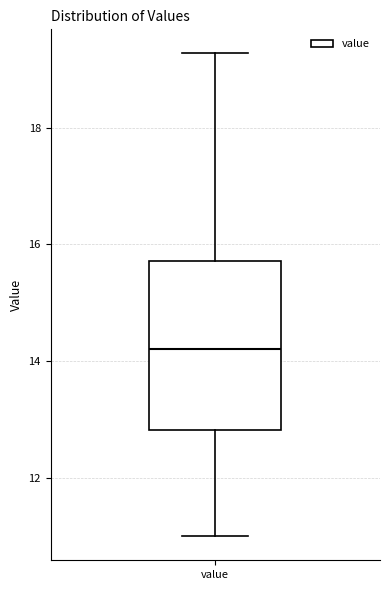

Where does the median line of the box for value sit on the y-axis? The values are not printed on the chart, so give them approximately, as read against the axis.

14.2